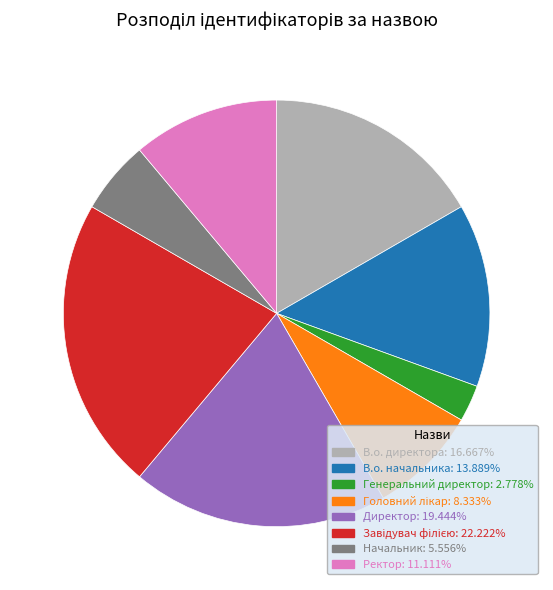

Count the number of slices in the pie.

8